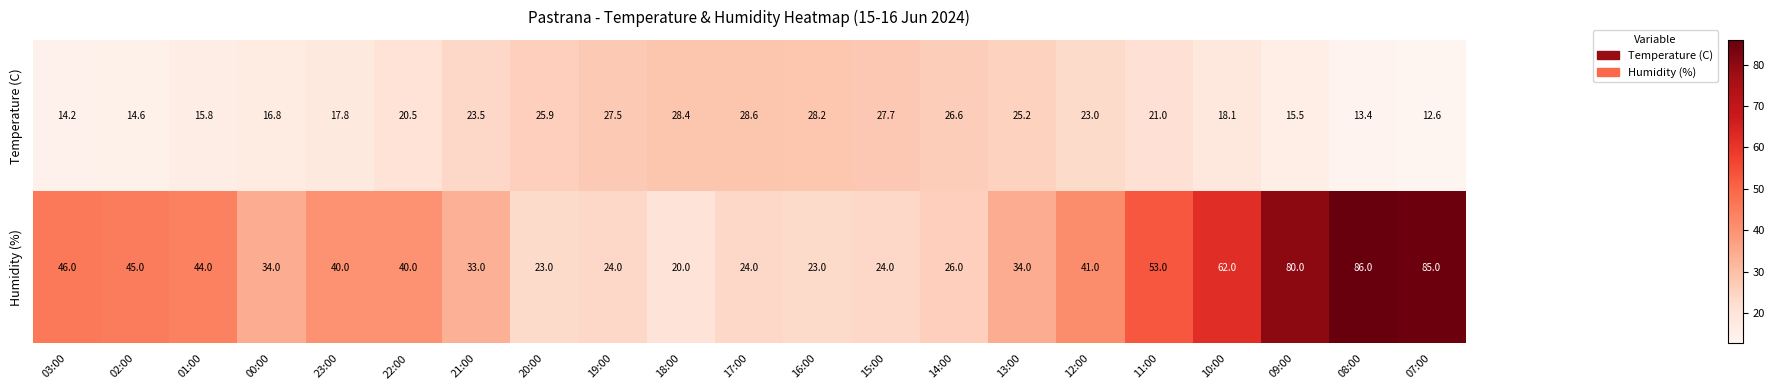

The value of Humidity (%) at 22:00 is 40.0. True or false?

True